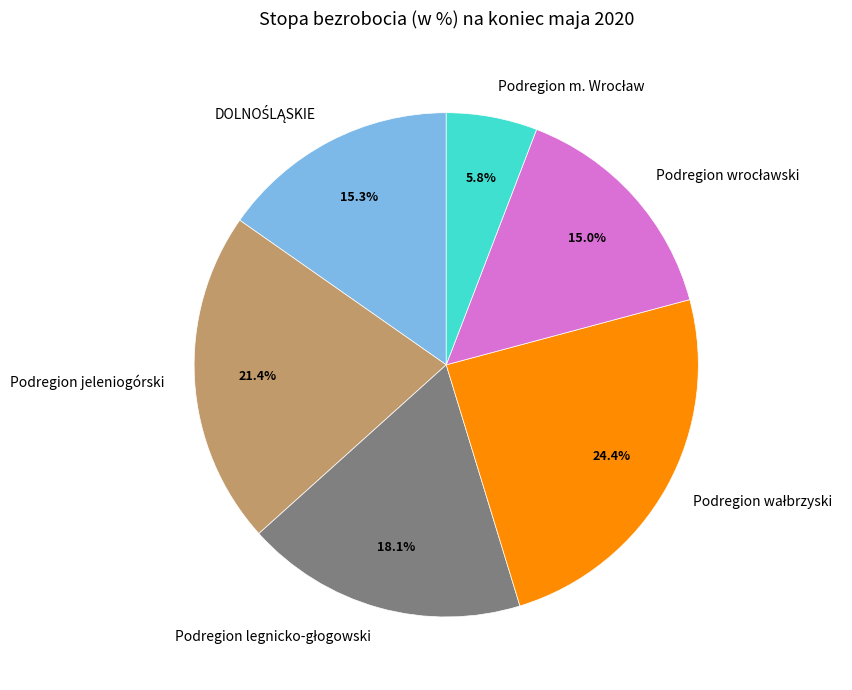

Does any single category account for the majority?

No